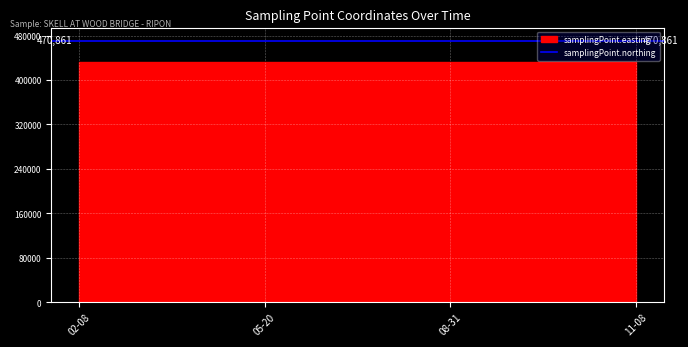

Which label corresponds to the smallest value in the chart?

2016-02-08T13:53:00